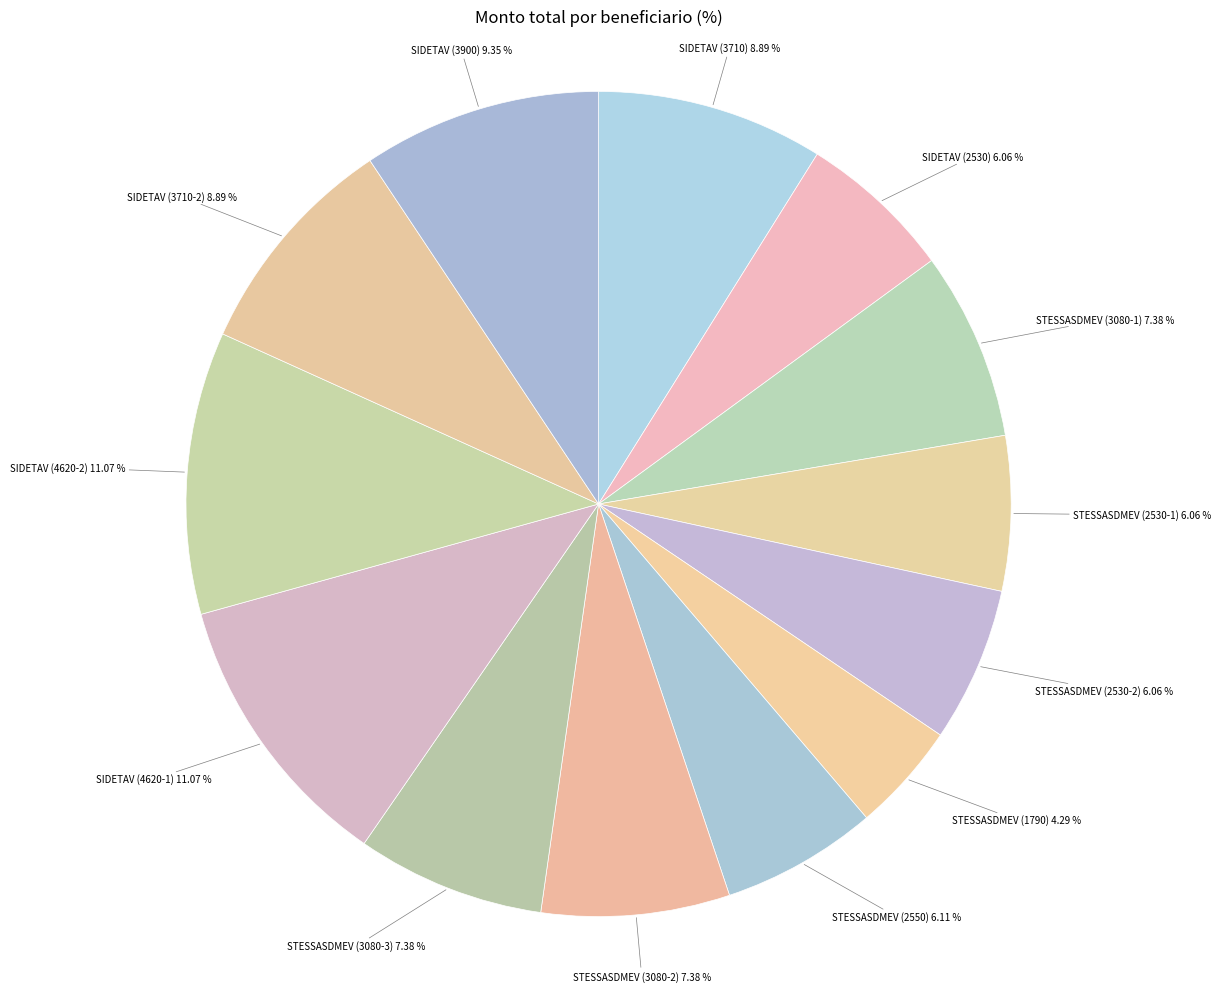

Is STESSASDMEV (2530-1) the majority of the pie?

No